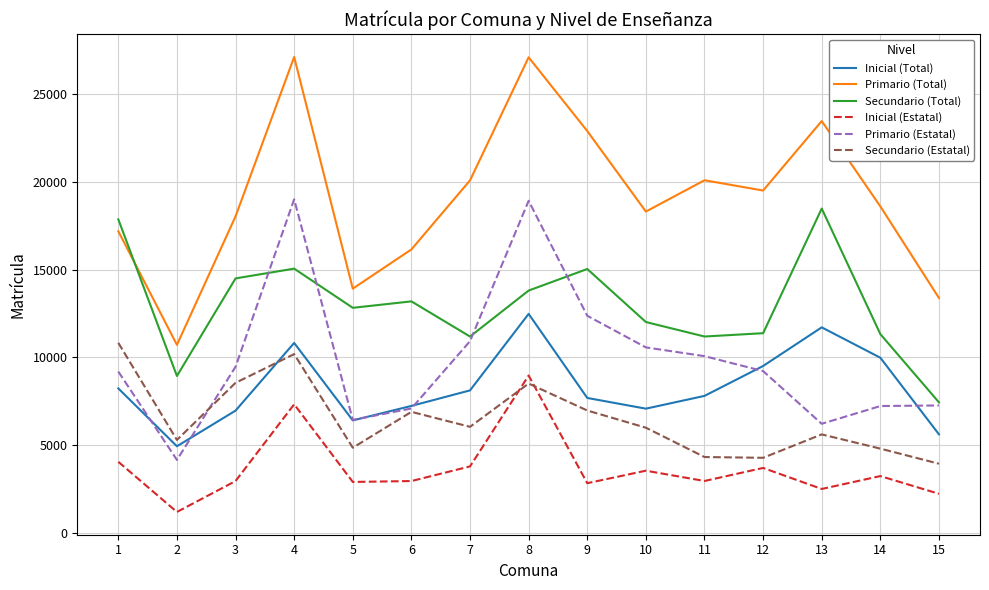

What is the highest value of the Secundario (Total) series?

18483